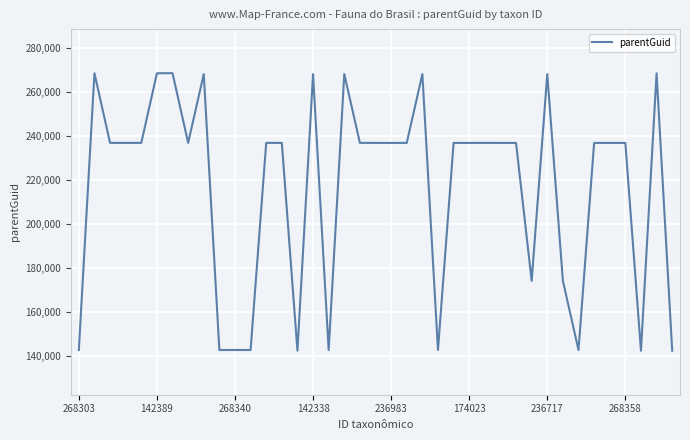

What is the maximum value shown in the chart?

268393